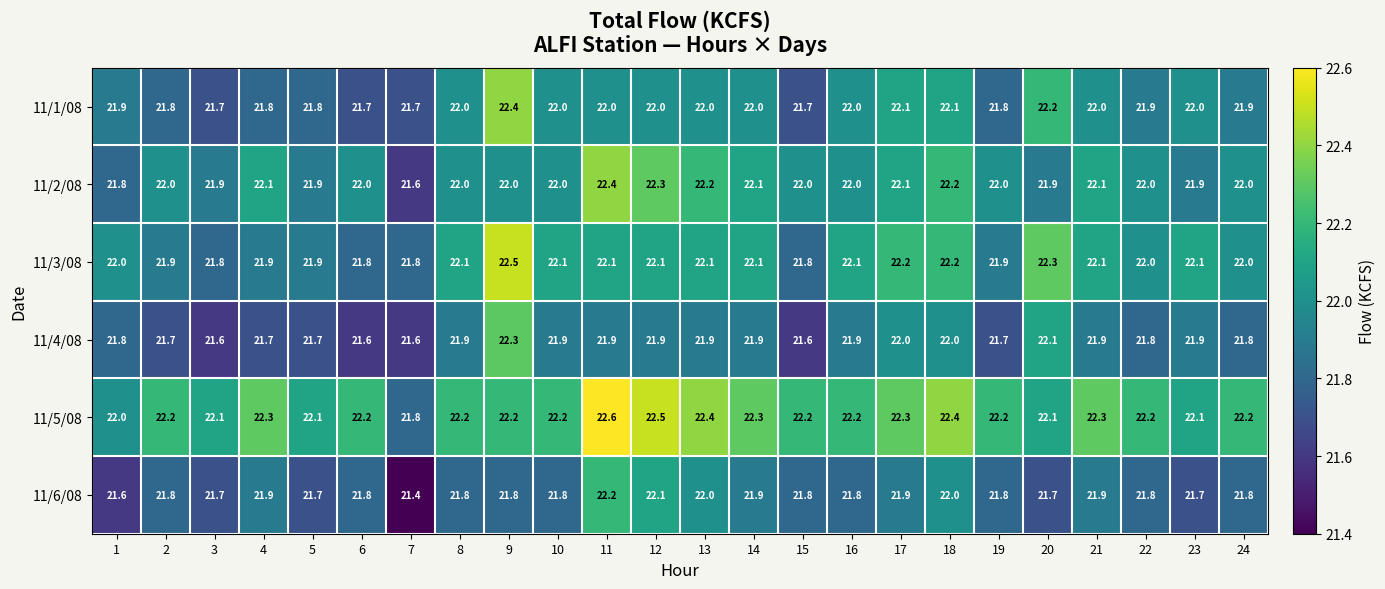

The value of 11/2/08 at 20 is 13.9. True or false?

False